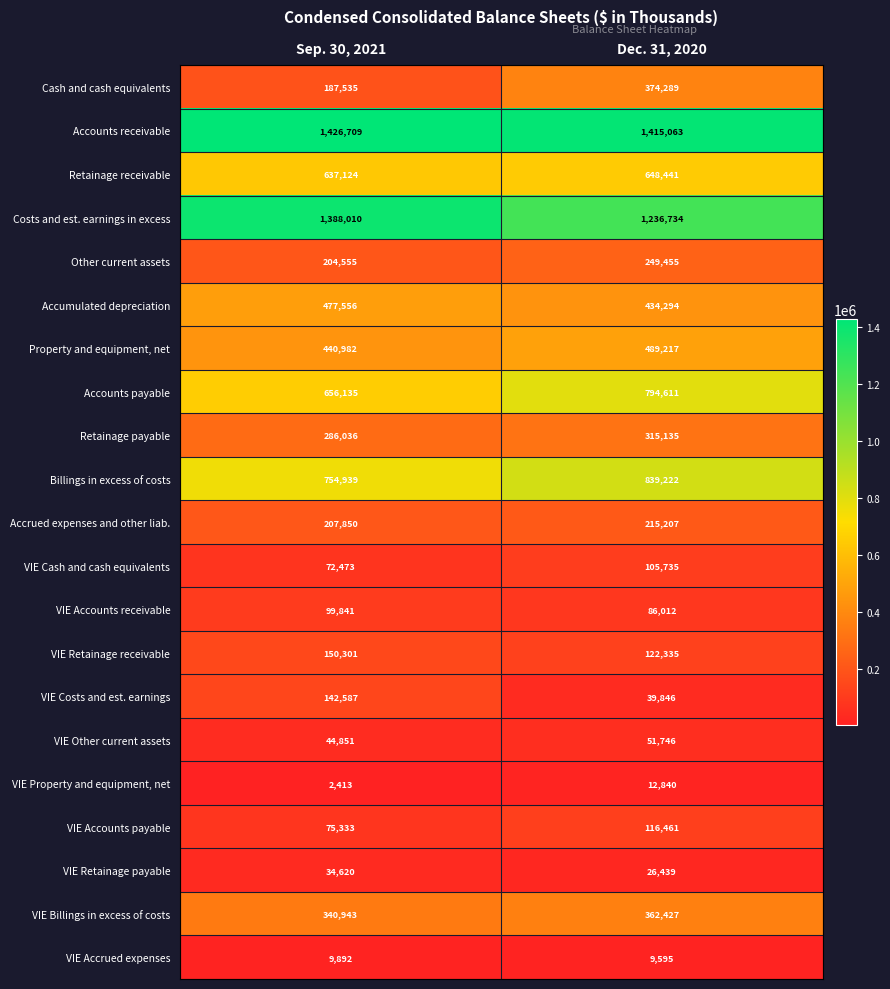

Where is VIE Billings in excess of costs nearest to the value 351685?

Sep. 30, 2021